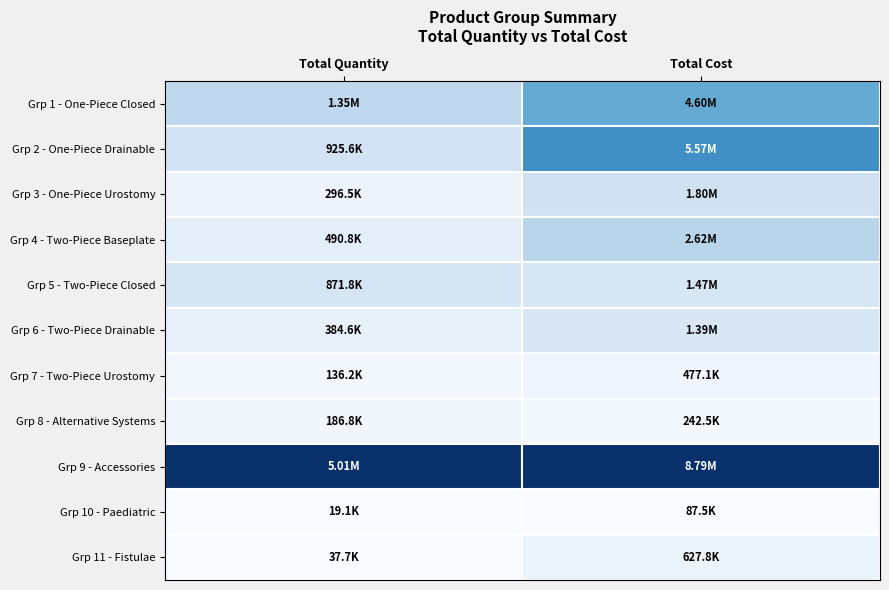

Which category has the lowest value across all series?

Total Quantity